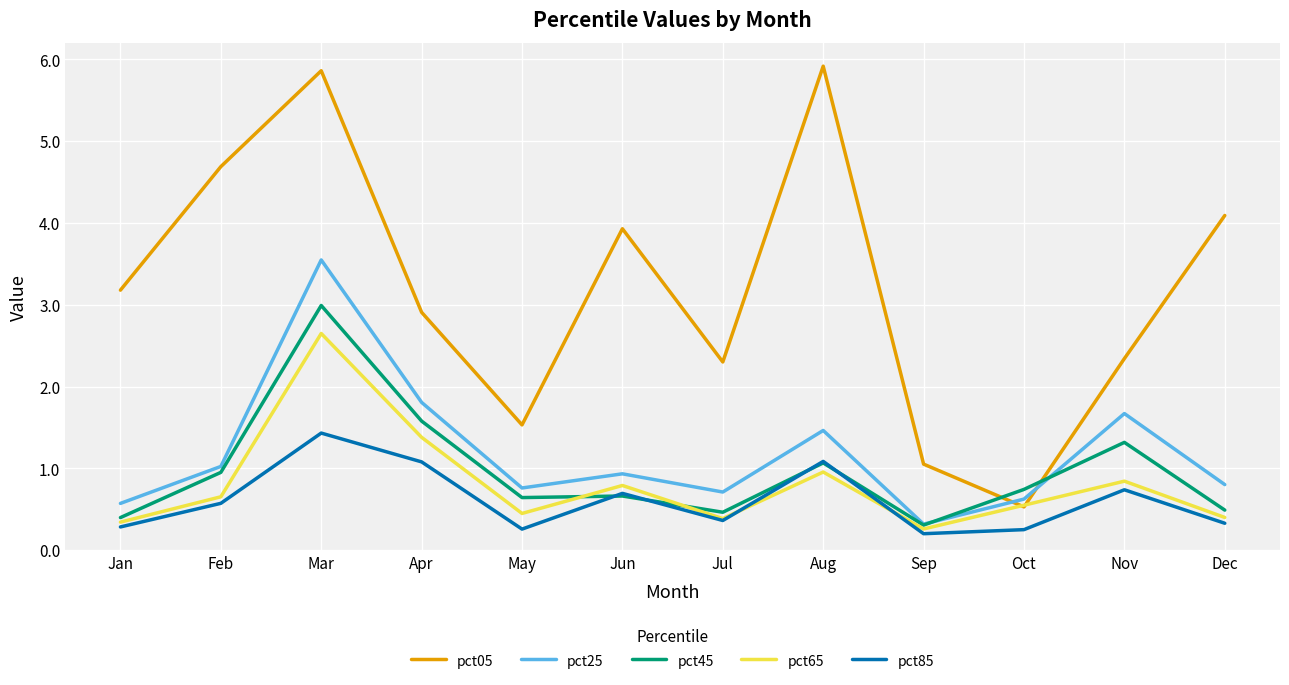

At which category does pct65 reach its first local valley?

May